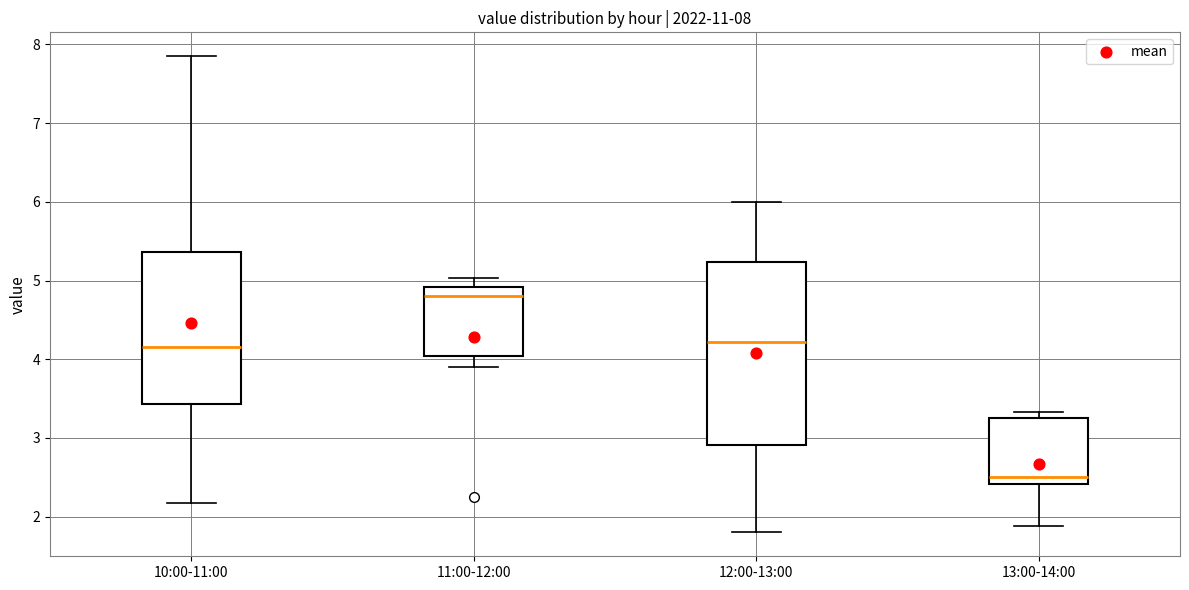

Which box has the highest median line?

11:00-12:00